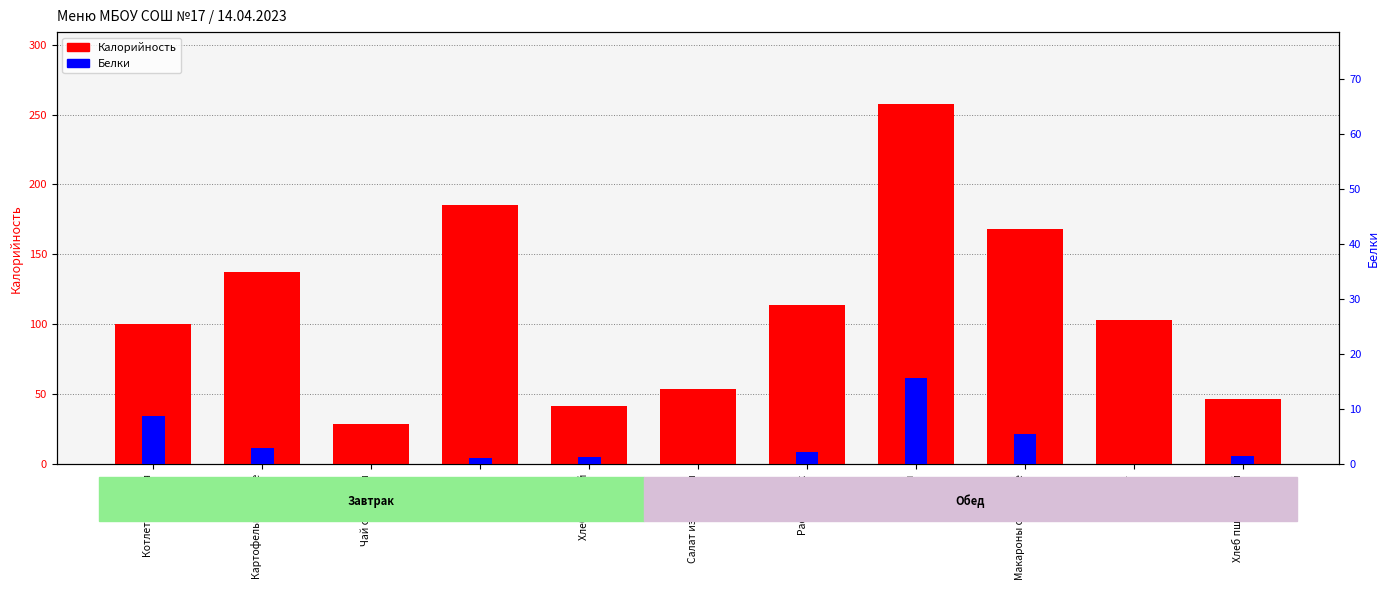

What is the spread (max minus min) of values at Чай с сахаром?

28.5